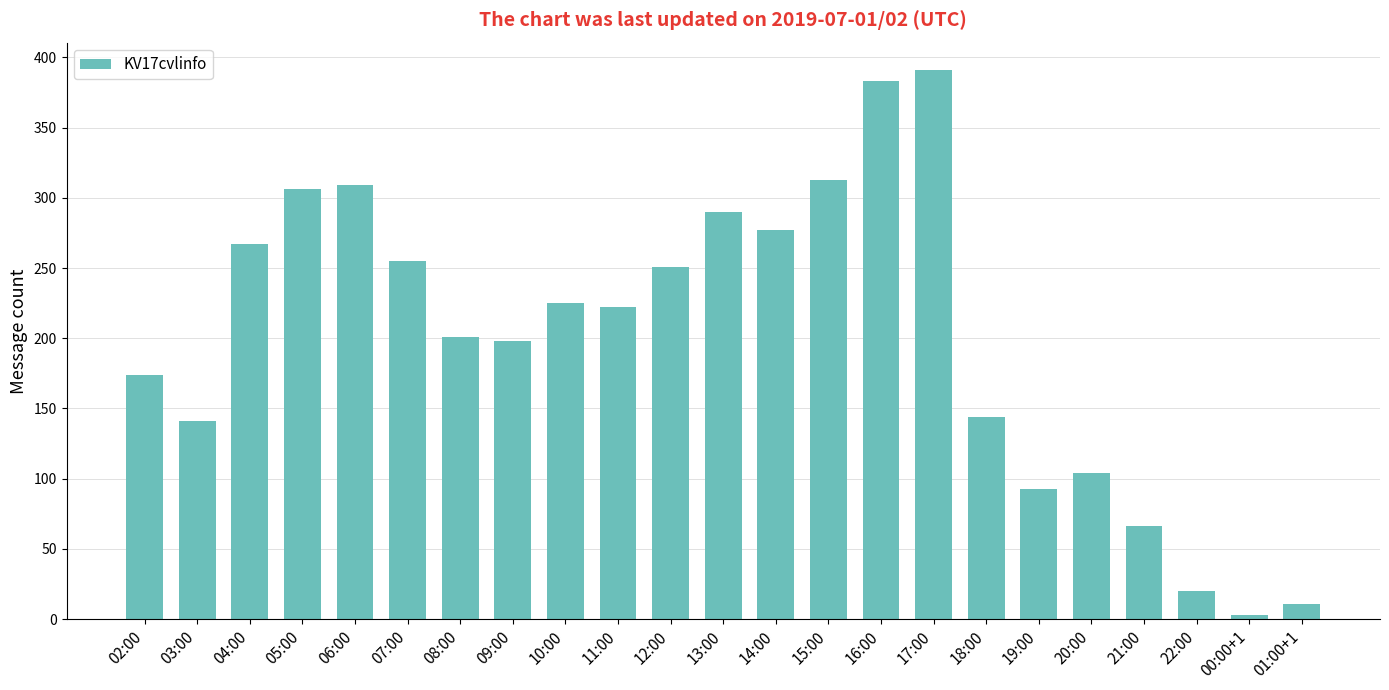

Where does the data first go above 222?

04:00